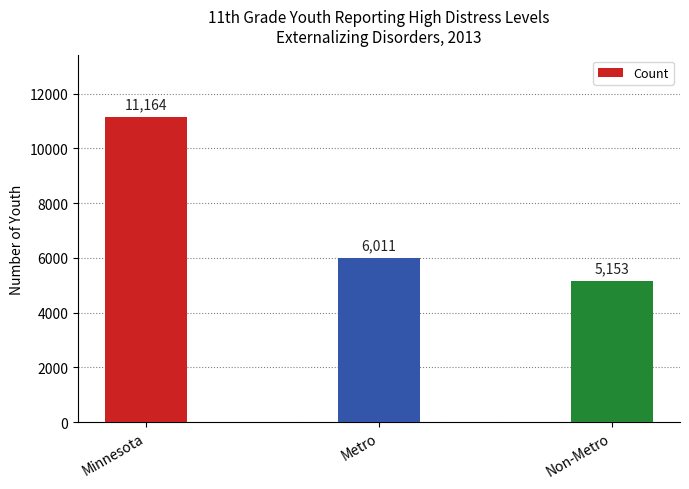

What is the change in value from Metro to Non-Metro?

-858